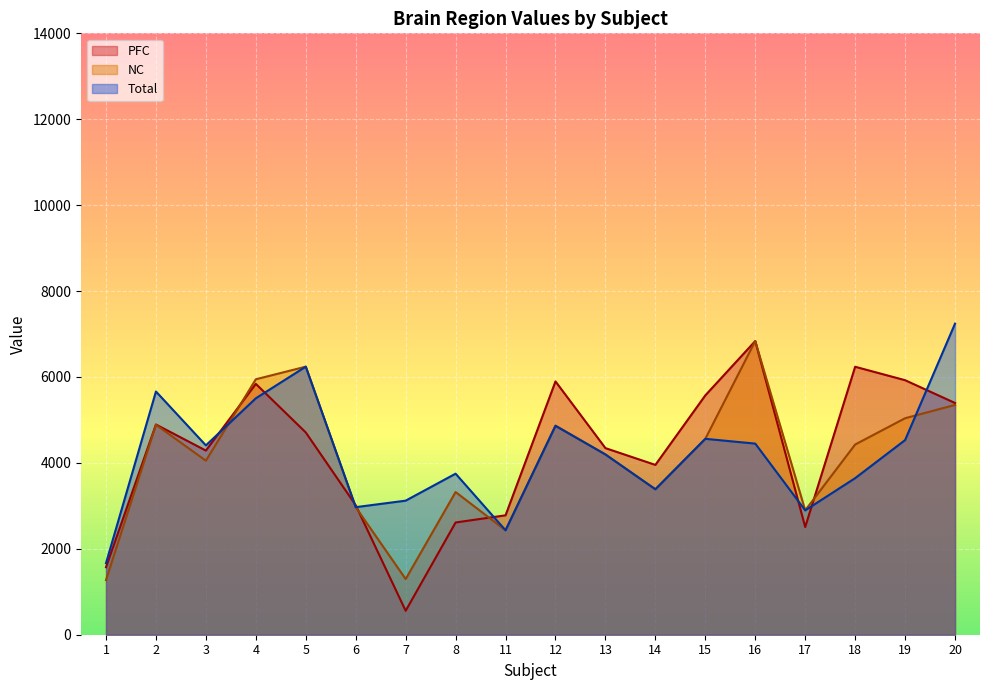

What are all the series names shown in the legend?

PFC, NC, Total